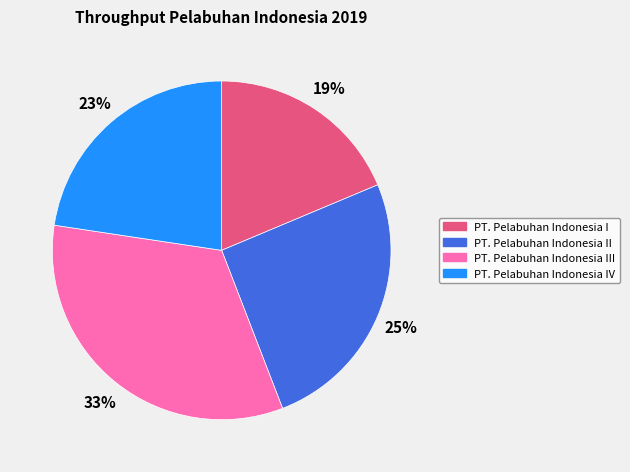

Do PT. Pelabuhan Indonesia I and PT. Pelabuhan Indonesia IV together represent more than half of the pie?

No